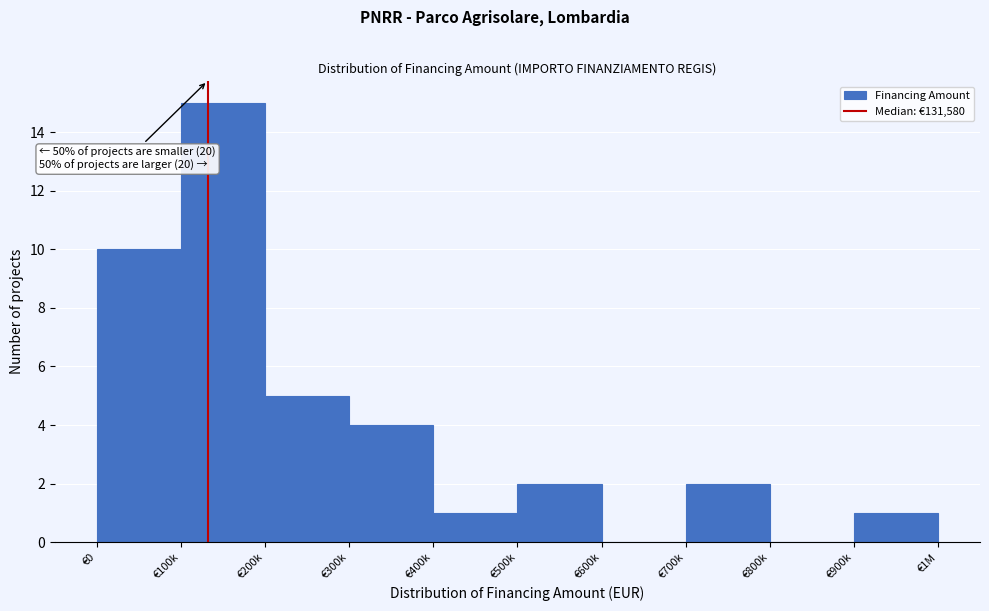

Reading left to right, what are all the values shown in this chart?

€0=10	€100k=15	€200k=5	€300k=4	€400k=1	€500k=2	€600k=0	€700k=2	€800k=0	€900k=1